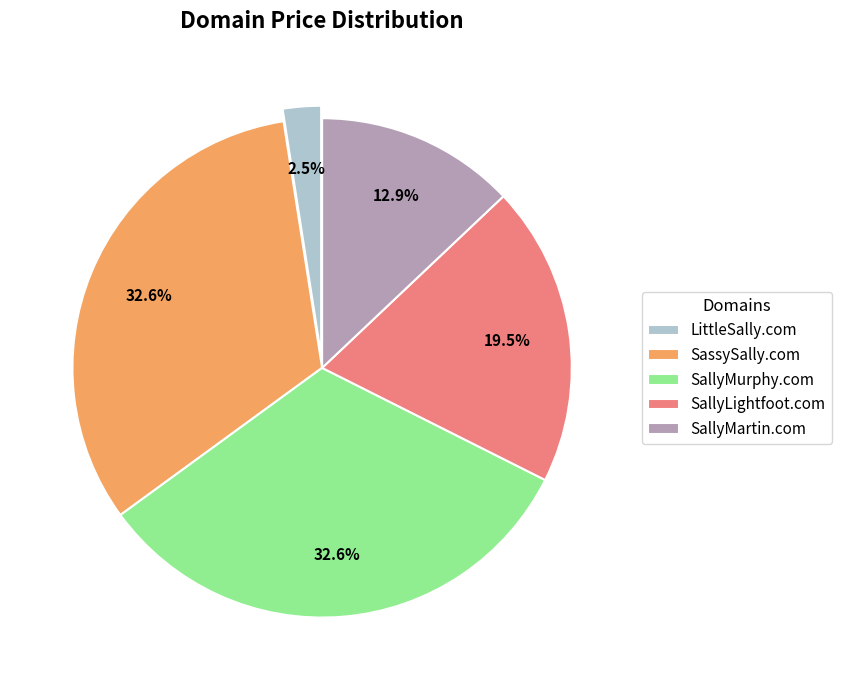

What is the smallest slice in the pie chart?

LittleSally.com